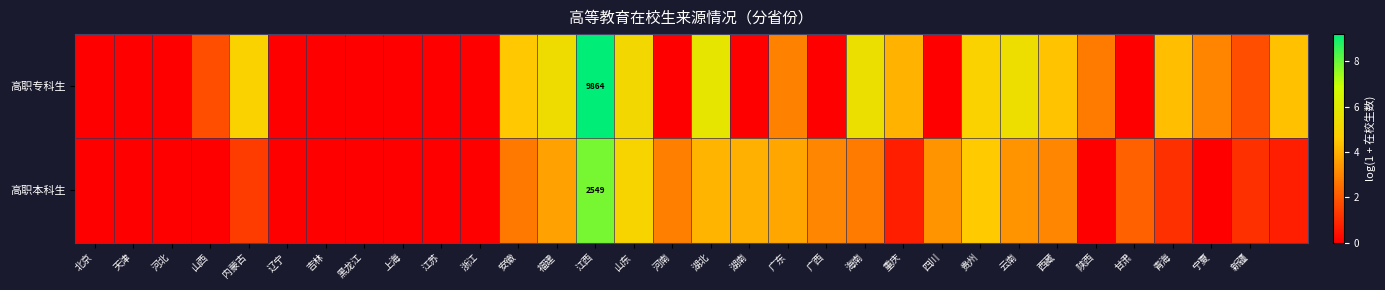

What is the sum of all 高职本科生 values?

61.1